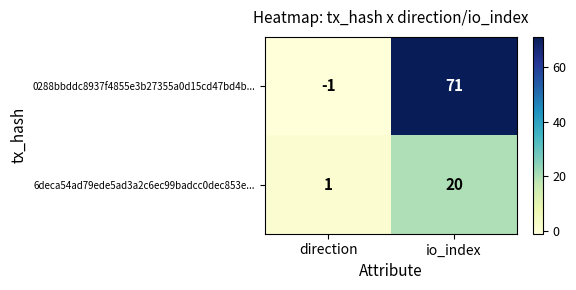

Reading left to right, extract all data points from this chart.

0288bbddc8937f4855e3b27355a0d15cd47bd4b...: -1	71
6deca54ad79ede5ad3a2c6ec99badcc0dec853e...: 1	20